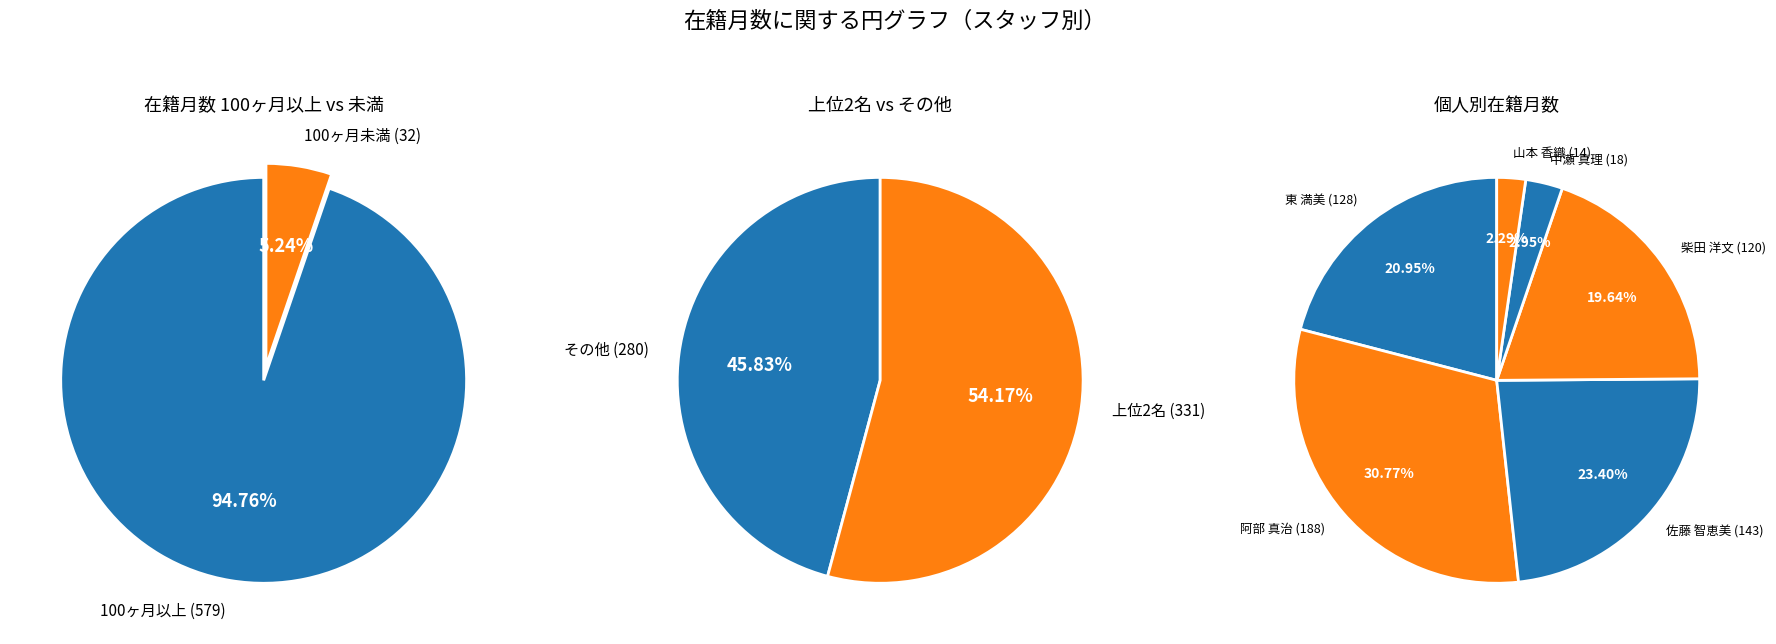

What percentage is the 東 満美
(准教授) slice, to the nearest percent?

21%